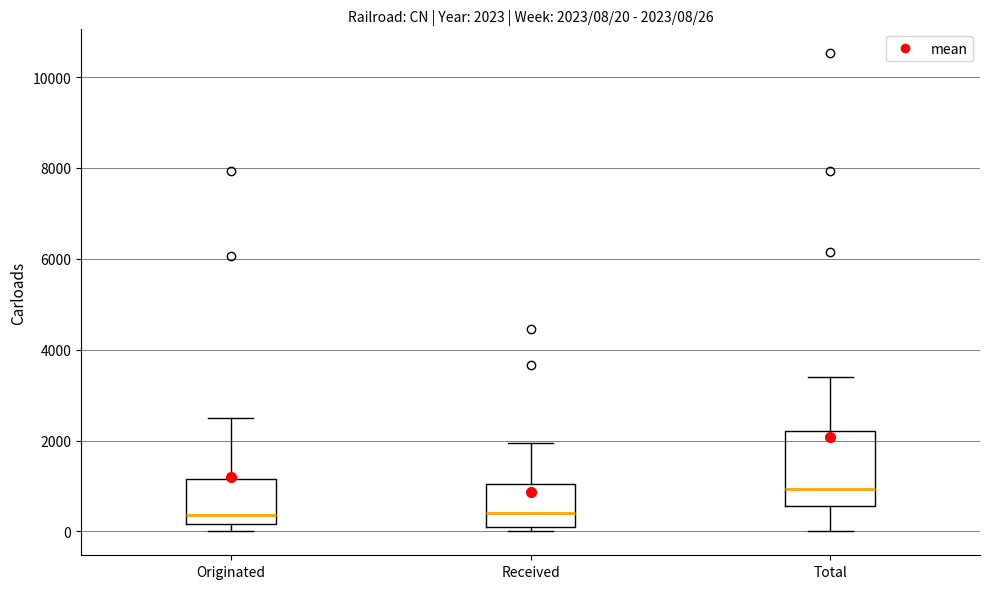

Comparing the boxes themselves (not the whiskers), which one is the tallest?

Total